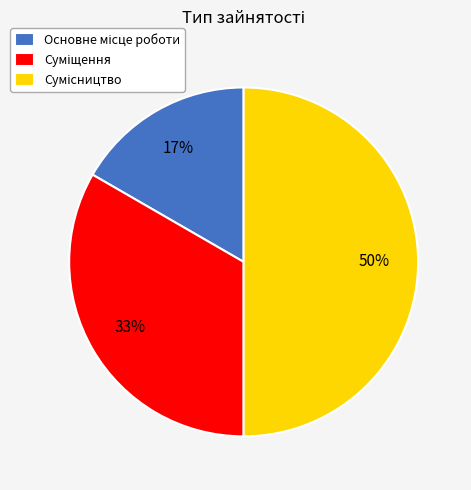

To the nearest percent, what is the average slice percentage?

33%